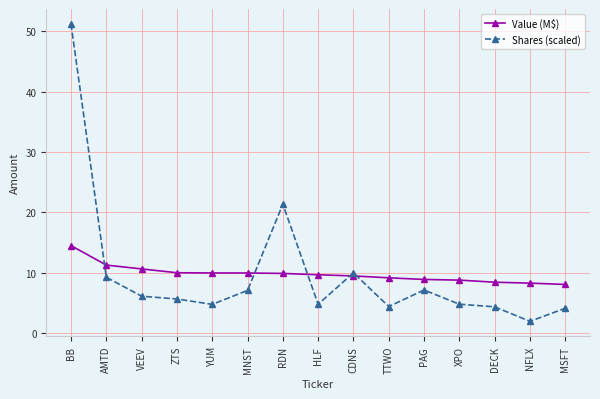

How many series are shown in this chart?

2